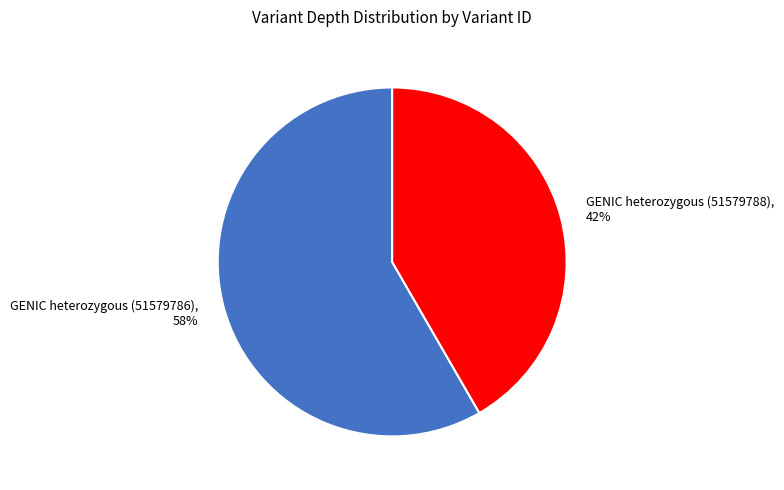

Approximately how many times larger is the value at GENIC heterozygous (51579788) compared to GENIC heterozygous (51579786)?

0.7